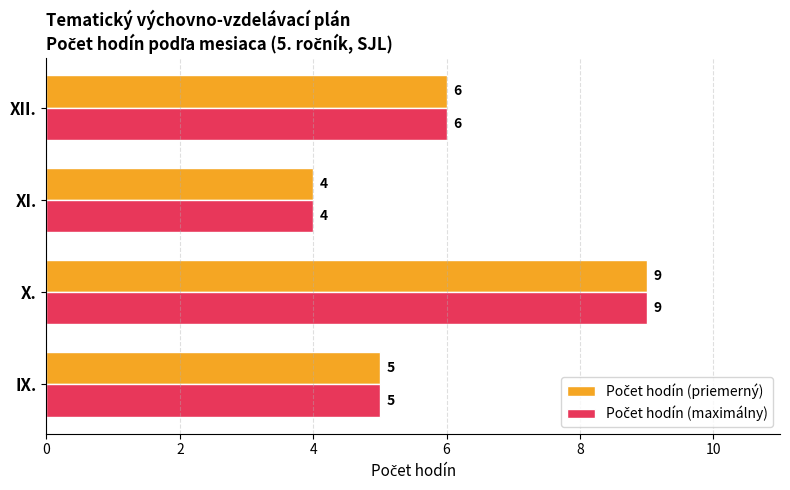

What is the maximum value shown in the chart?

9